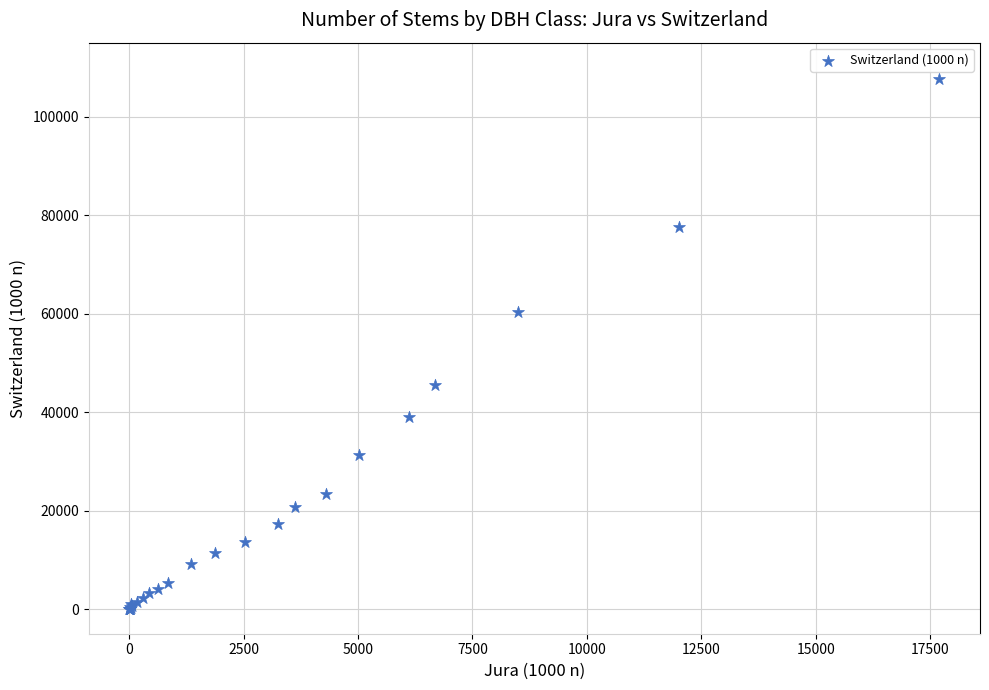

What Y value in the scatter plot is closest to 53832?

60351